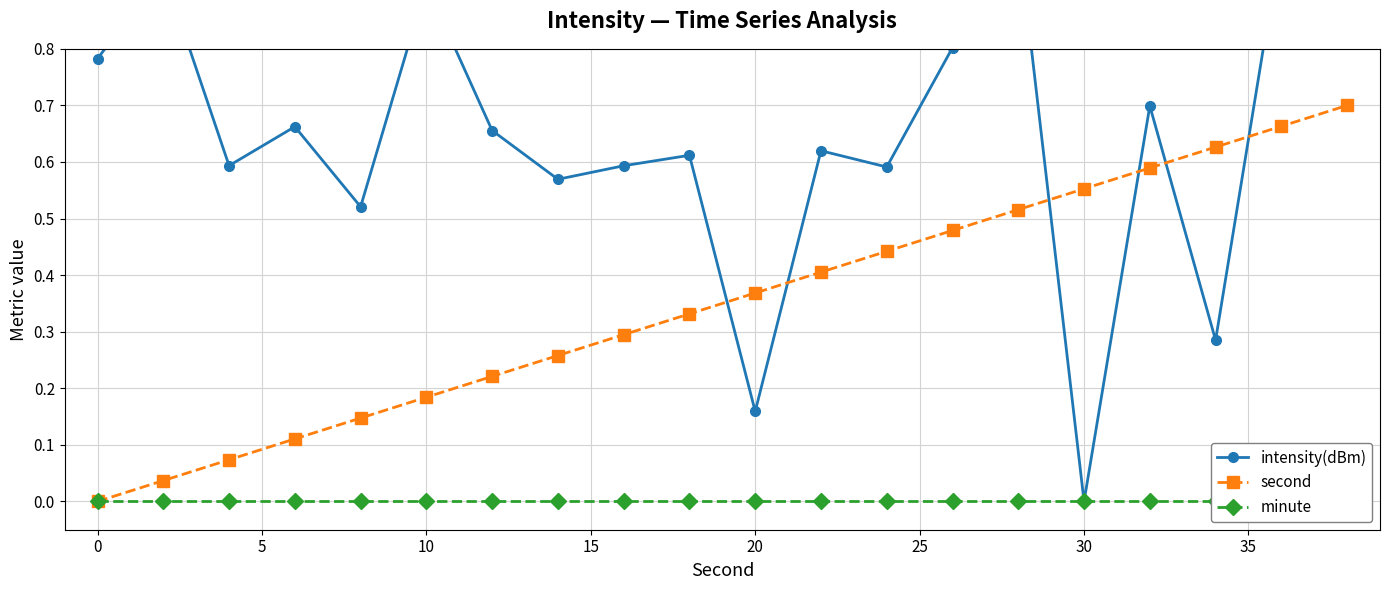

True or false: second has more than 1 points higher than both neighbors.

False